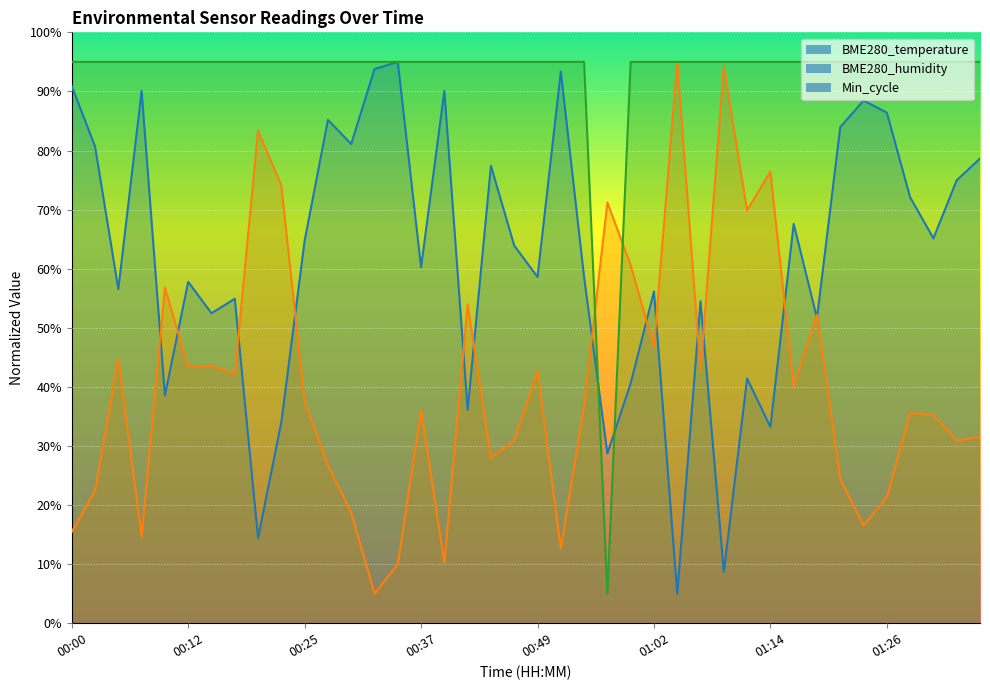

Reading right to left, transcribe all the data shown in this chart.

BME280_temperature: 78.6	75.0	65.1	72.1	86.4	88.5	84.0	51.6	67.6	33.2	41.4	8.7	54.5	5.0	56.1	40.6	28.7	58.6	93.4	58.6	63.9	77.4	36.1	90.1	60.2	95.0	93.8	81.1	85.2	64.7	34.0	14.4	54.9	52.5	57.8	38.5	90.1	56.5	80.7	90.9
BME280_humidity: 31.6	30.9	35.2	35.6	21.4	16.5	24.4	52.2	40.1	76.4	69.9	94.2	42.8	95.0	46.7	60.6	71.2	36.8	12.6	42.7	30.9	28.0	53.9	10.2	36.0	10.0	5.0	18.7	26.7	37.4	74.1	83.4	42.2	43.6	43.3	56.8	14.7	44.8	22.4	15.5
Min_cycle: 95.0	95.0	95.0	95.0	95.0	95.0	95.0	95.0	95.0	95.0	95.0	95.0	95.0	95.0	95.0	95.0	5.0	95.0	95.0	95.0	95.0	95.0	95.0	95.0	95.0	95.0	95.0	95.0	95.0	95.0	95.0	95.0	95.0	95.0	95.0	95.0	95.0	95.0	95.0	95.0